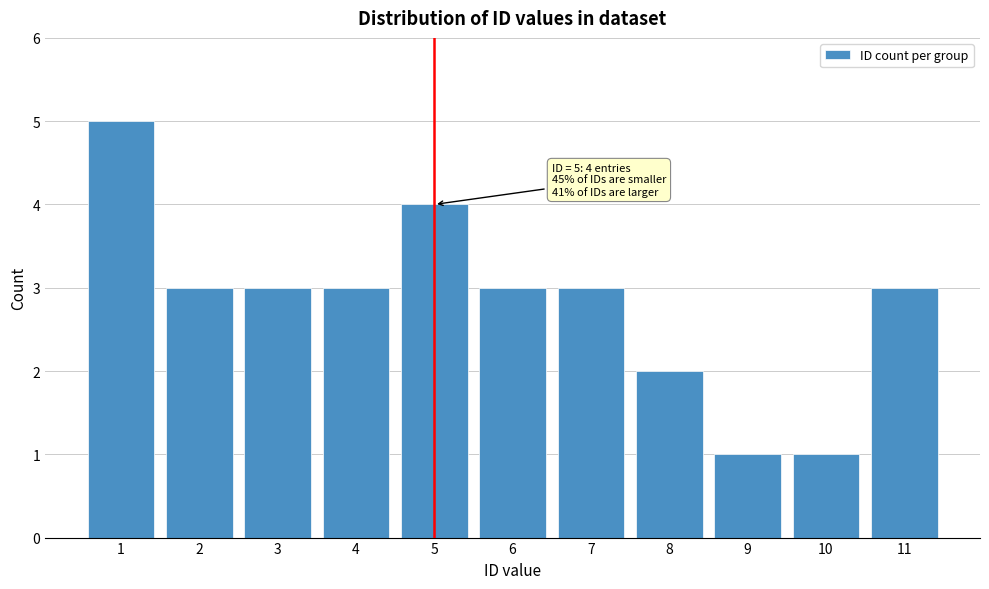

Reading left to right, extract all data points from this chart.

1=5	2=3	3=3	4=3	5=4	6=3	7=3	8=2	9=1	10=1	11=3